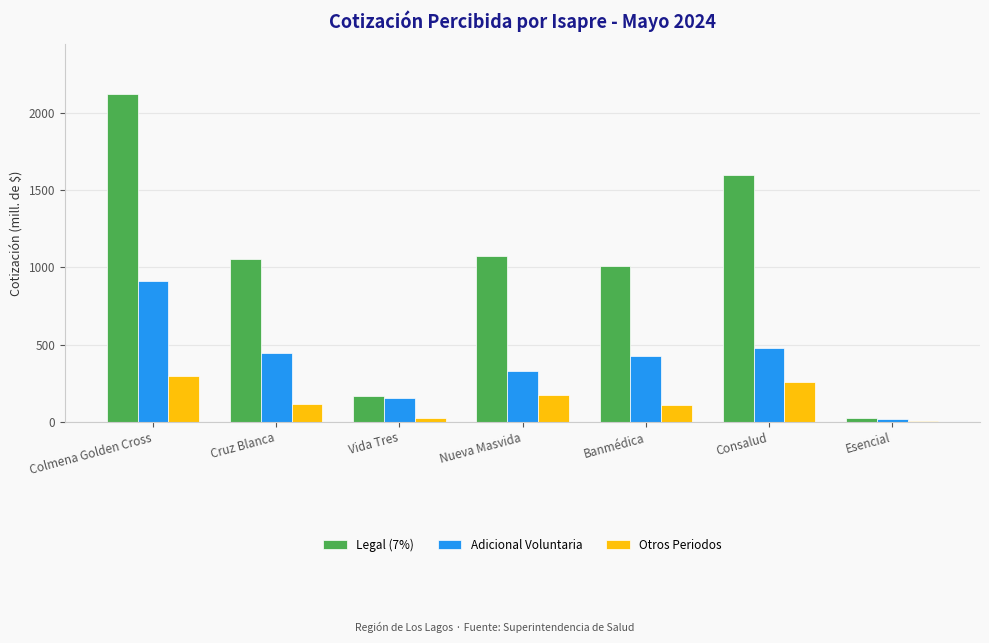

Rank the series by their maximum value, from highest to lowest.

Legal (7%), Adicional Voluntaria, Otros Periodos